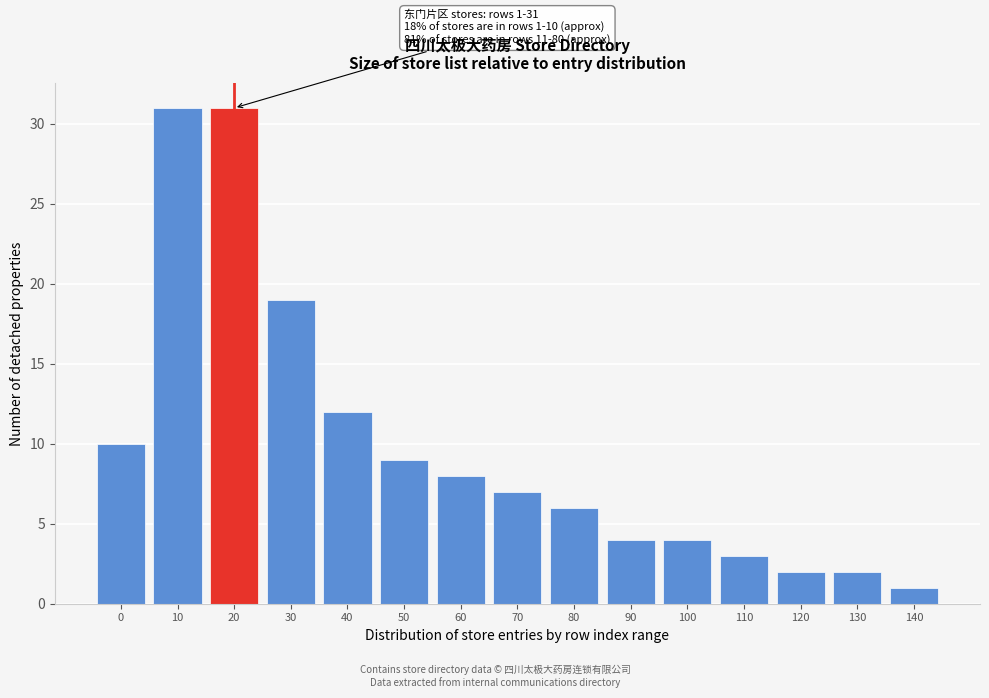

Reading left to right, extract all data points from this chart.

10	31	31	19	12	9	8	7	6	4	4	3	2	2	1